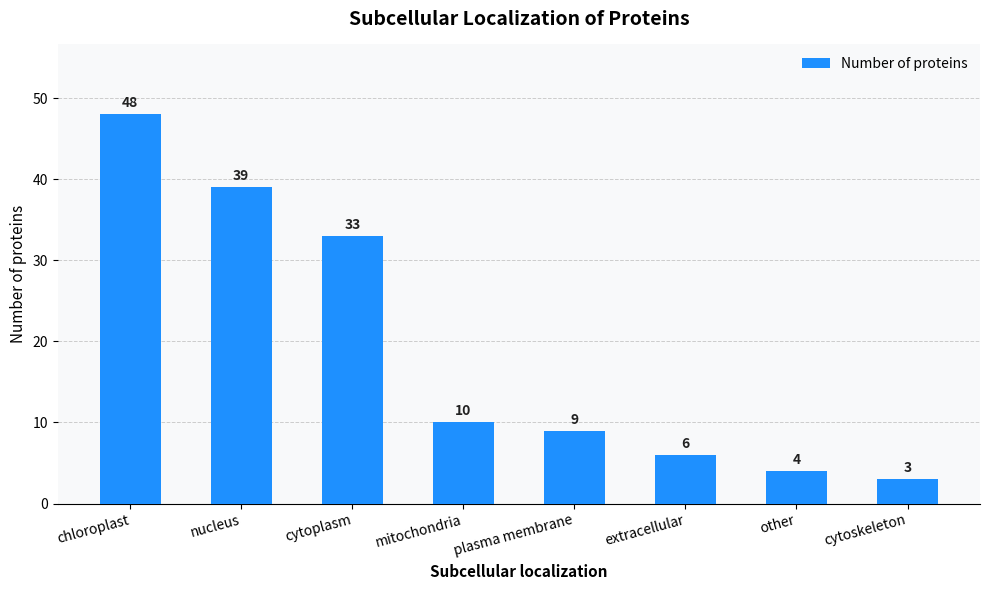

Does the chart contain stacked bars?

No